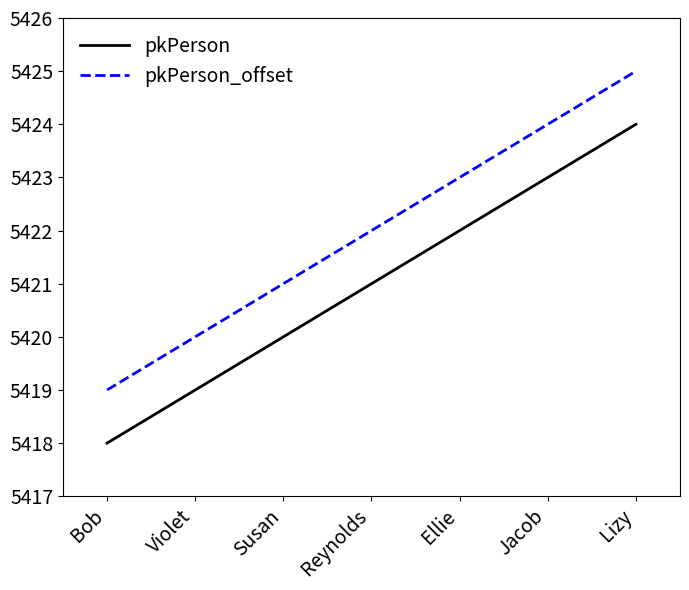

Is it true that pkPerson equals 9449 at Lizy?

False